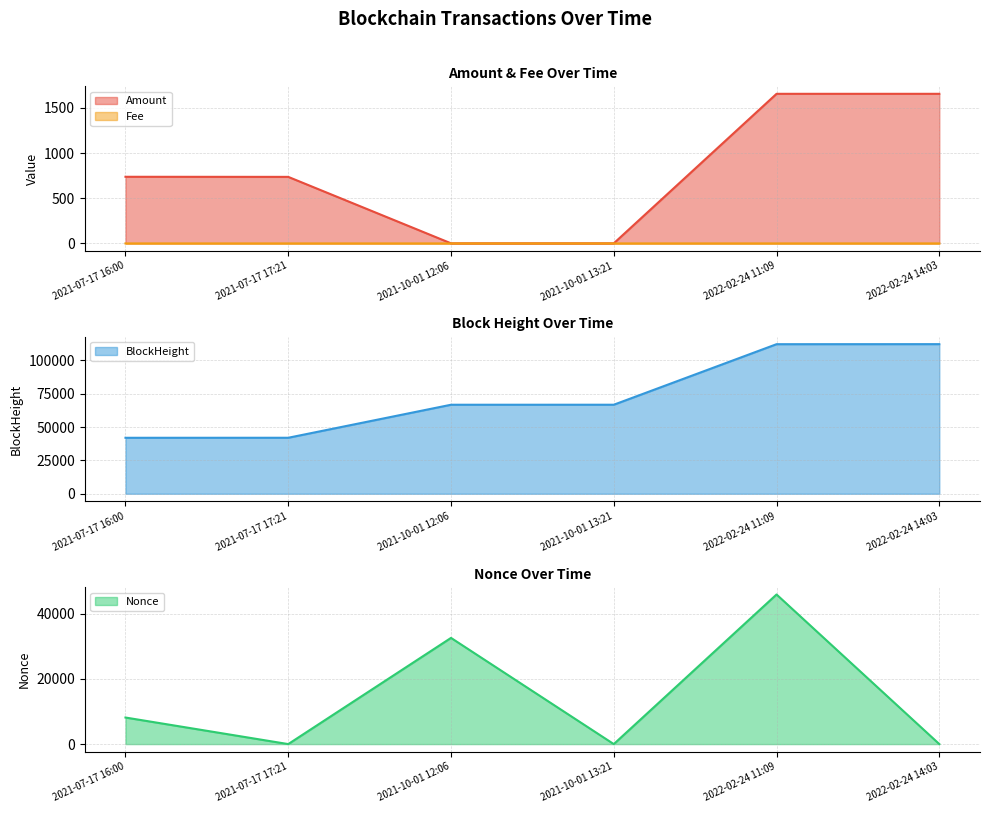

True or false: Nonce and Amount intersect in this chart.

True